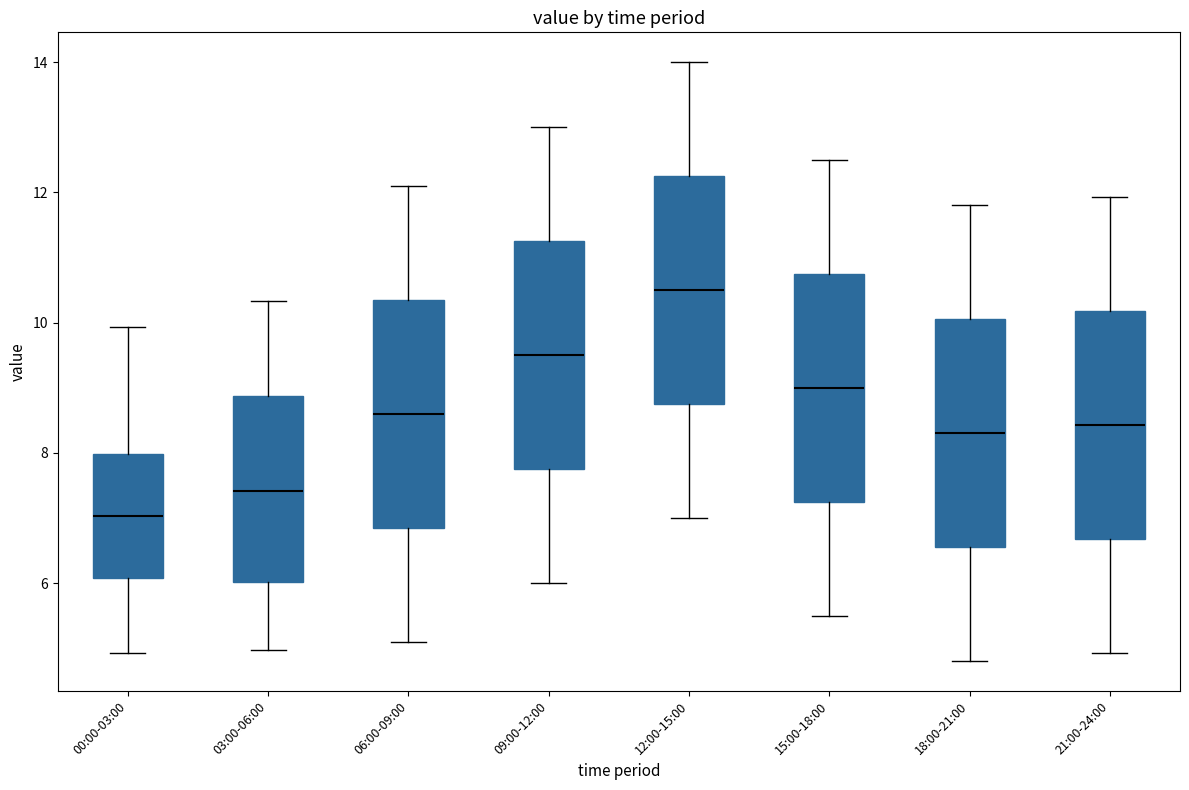

Reading left to right, transcribe this box plot: for each box, give where its median line is, the range the box spans, and where its two whiskers end, as read against the y-axis. The values are not printed on the chart, so give them approximately, as read against the axis.

00:00-03:00: median 7.0, box 6.0 to 8.0, whiskers 5.0 to 10.0
03:00-06:00: median 7.4, box 6.0 to 8.8, whiskers 5.0 to 10.4
06:00-09:00: median 8.6, box 6.8 to 10.4, whiskers 5.2 to 12.2
09:00-12:00: median 9.6, box 7.8 to 11.2, whiskers 6.0 to 13.0
12:00-15:00: median 10.6, box 8.8 to 12.2, whiskers 7.0 to 14.0
15:00-18:00: median 9.0, box 7.2 to 10.8, whiskers 5.6 to 12.6
18:00-21:00: median 8.4, box 6.6 to 10.0, whiskers 4.8 to 11.8
21:00-24:00: median 8.4, box 6.6 to 10.2, whiskers 5.0 to 12.0